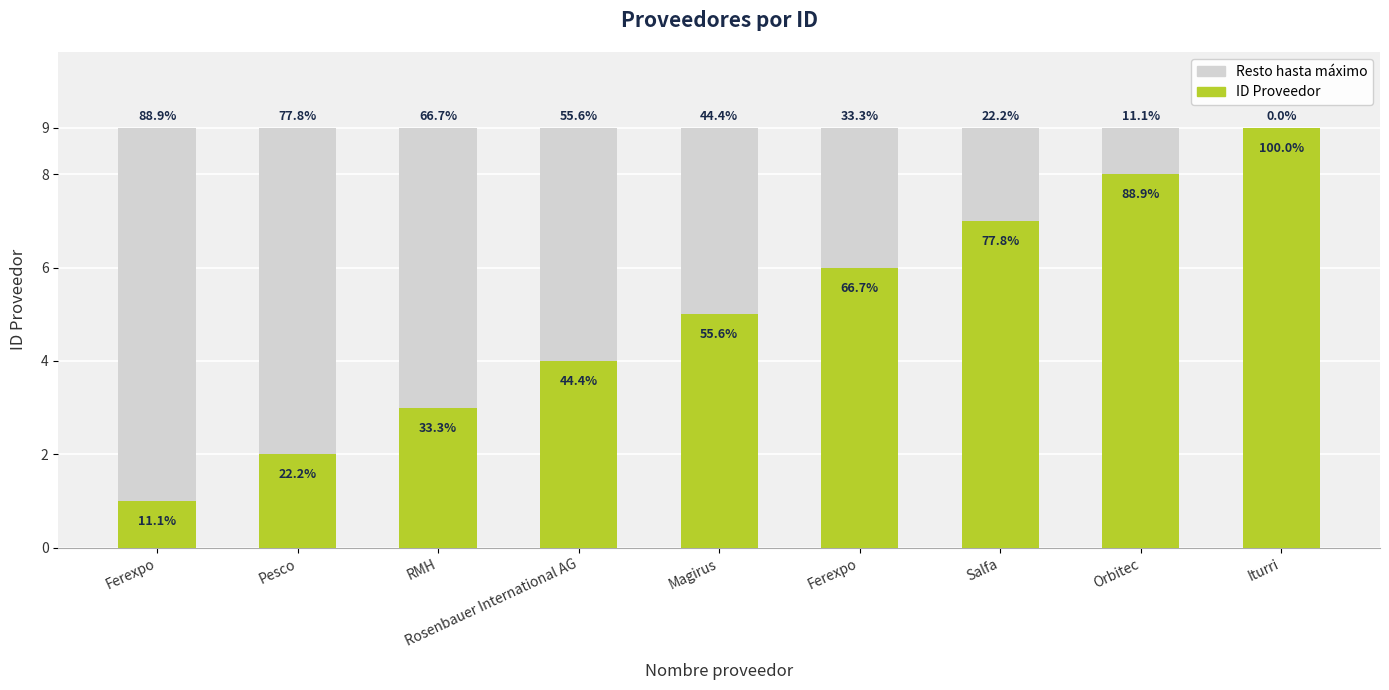

What is the sum of the ID Proveedor values at Rosenbauer International AG and Ferexpo?

5